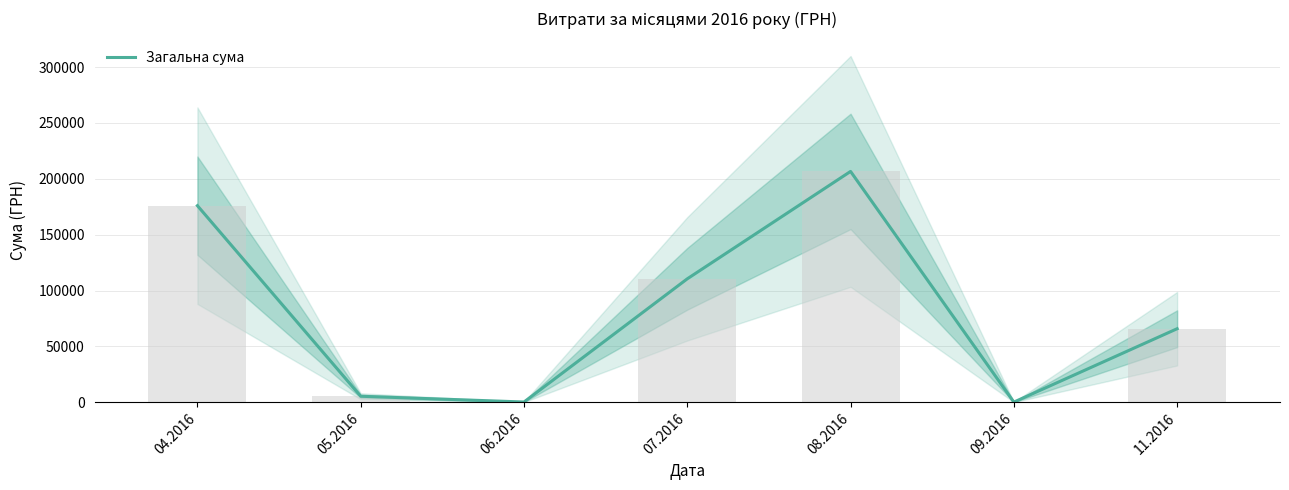

Which category has the lowest value across all series?

09.2016